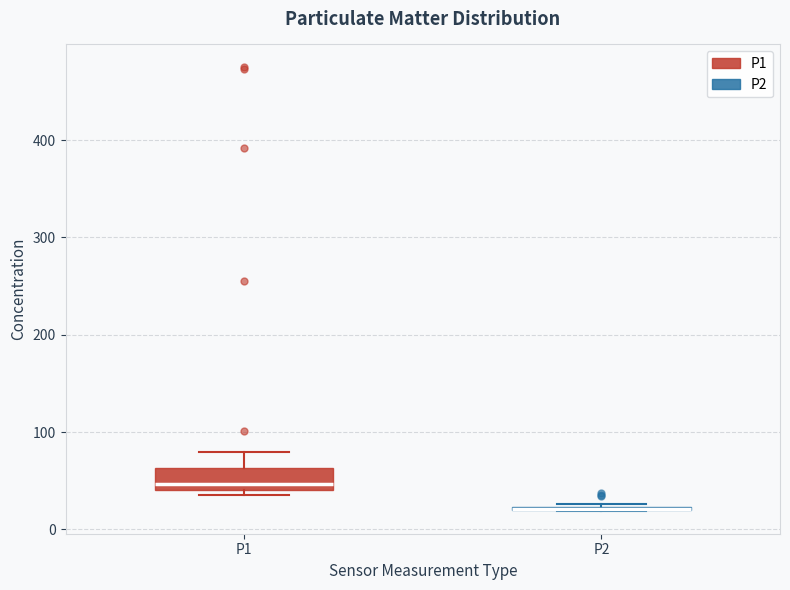

Reading left to right, transcribe this box plot: for each box, give where its median line is, the range the box spans, and where its two whiskers end, as read against the y-axis. The values are not printed on the chart, so give them approximately, as read against the axis.

P1: median 50, box 40 to 60, whiskers 40 (just below the box's lower edge) to 80
P2: box collapsed to a line at 20, whiskers 20 to 30